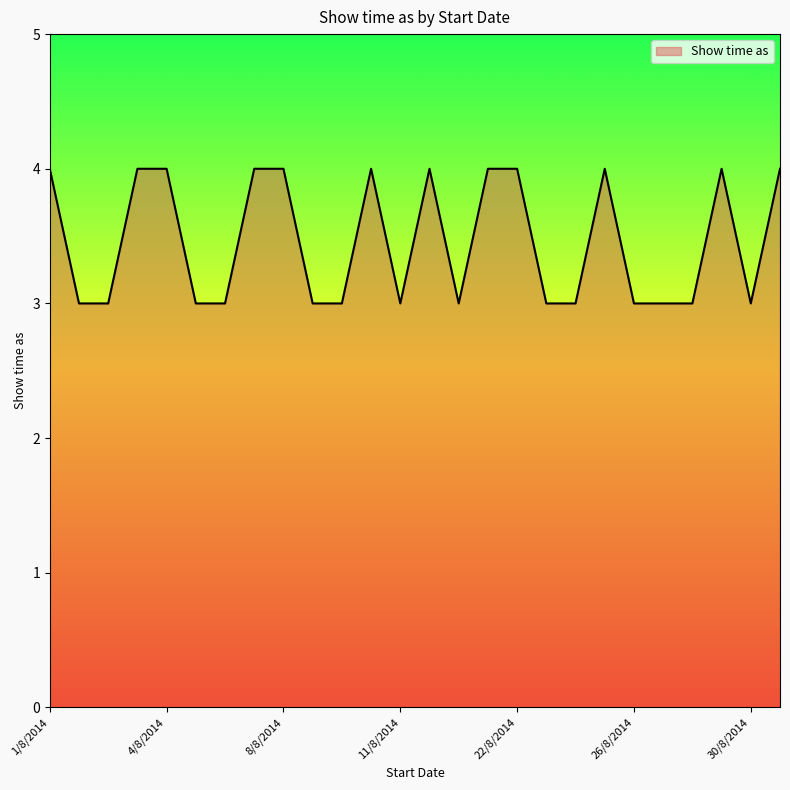

What is the smallest value displayed?

3